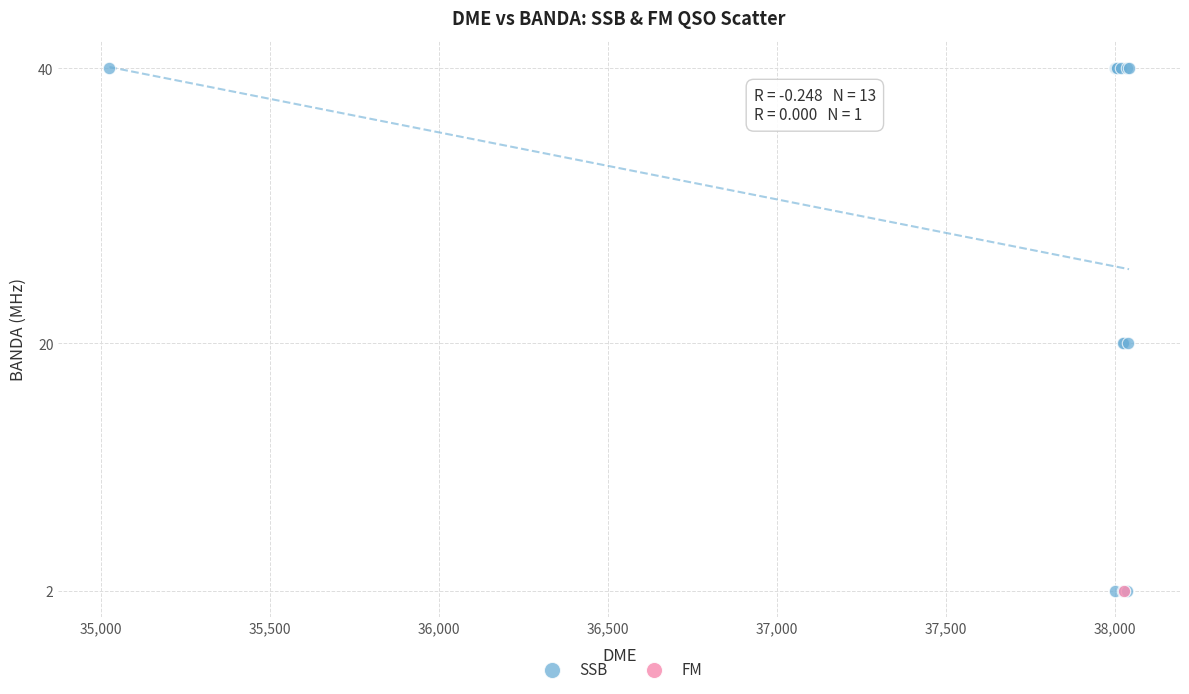

What are all the series names shown in the legend?

SSB, FM